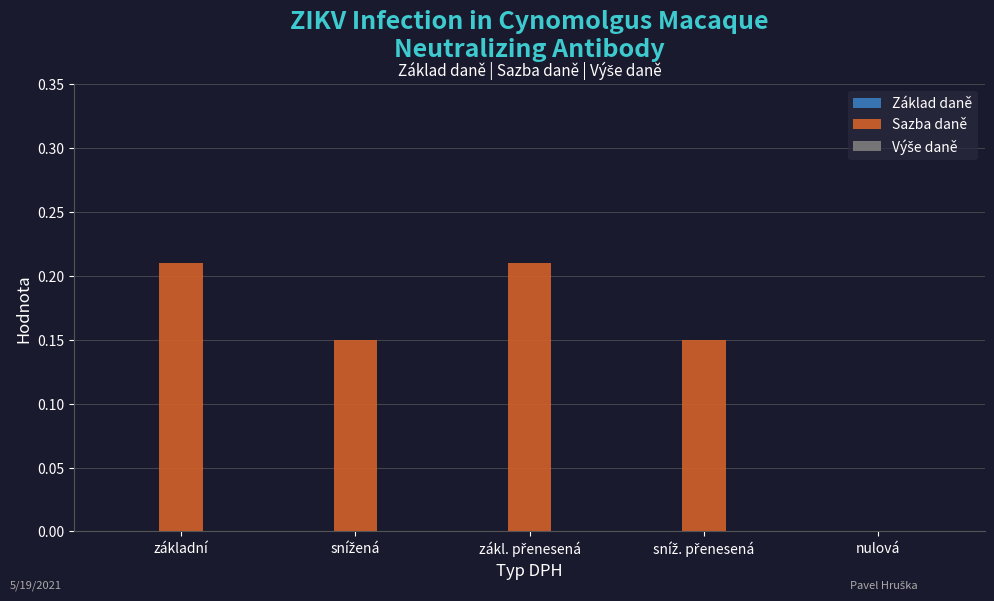

The value at nulová is -0.1. True or false?

False